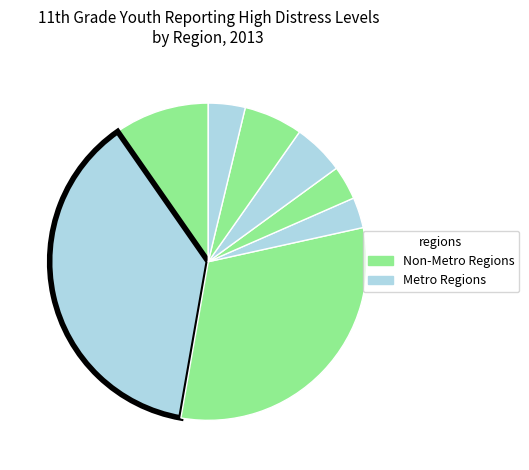

How many segments does this pie chart have?

8